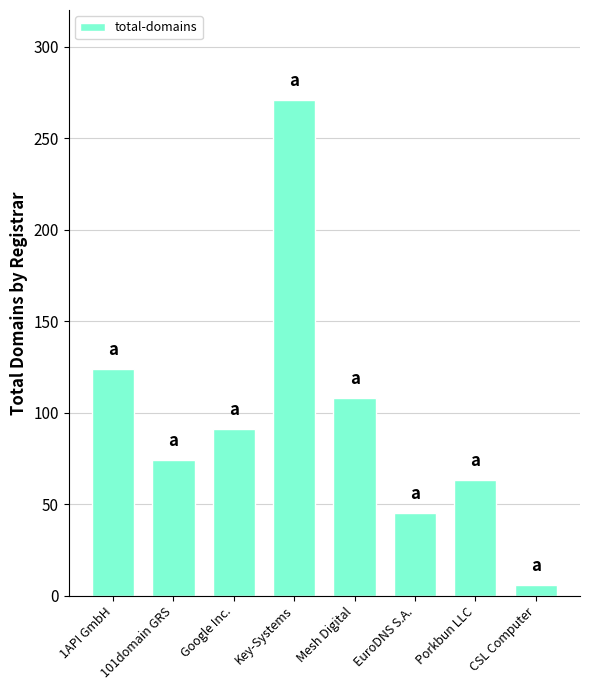

List the labels in order of value, smallest first.

CSL Computer, EuroDNS S.A., Porkbun LLC, 101domain GRS, Google Inc., Mesh Digital, 1API GmbH, Key-Systems